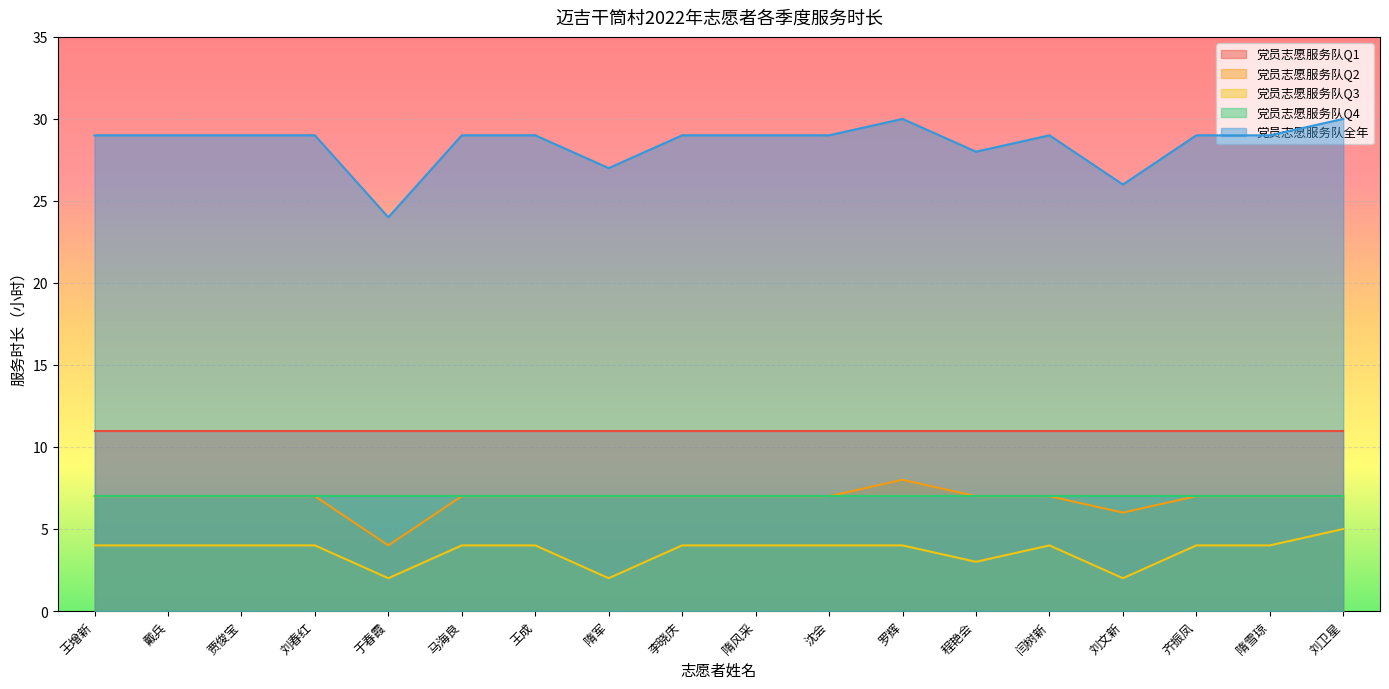

True or false: 党员志愿服务队Q3 and 党员志愿服务队全年 intersect in this chart.

False